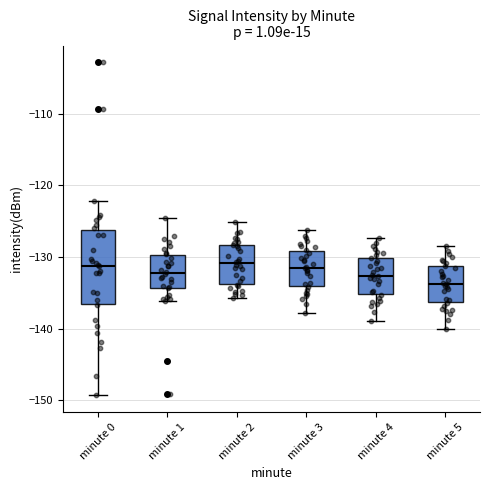

Where does the median line of the box for minute 2 sit on the y-axis? The values are not printed on the chart, so give them approximately, as read against the axis.

-131